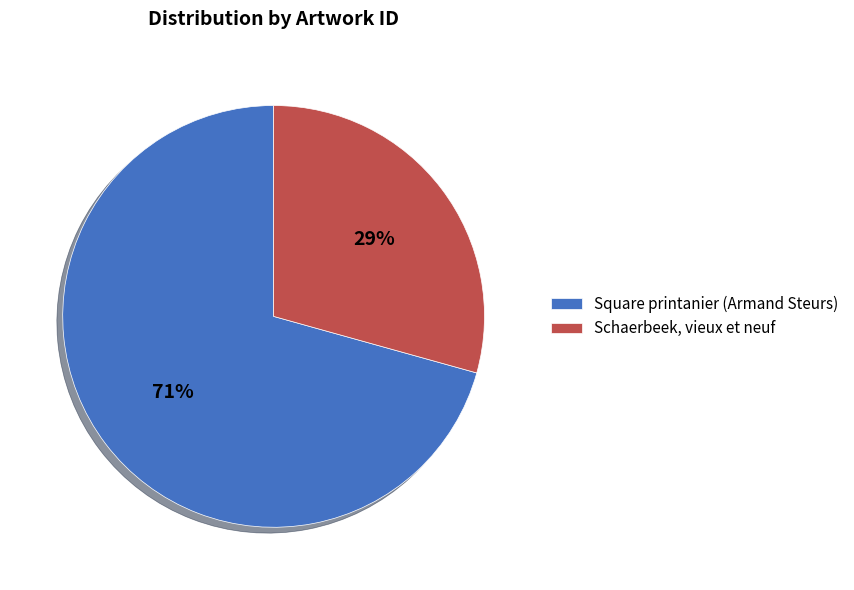

The Square printanier (Armand Steurs) slice represents 64% of the pie. True or false?

False